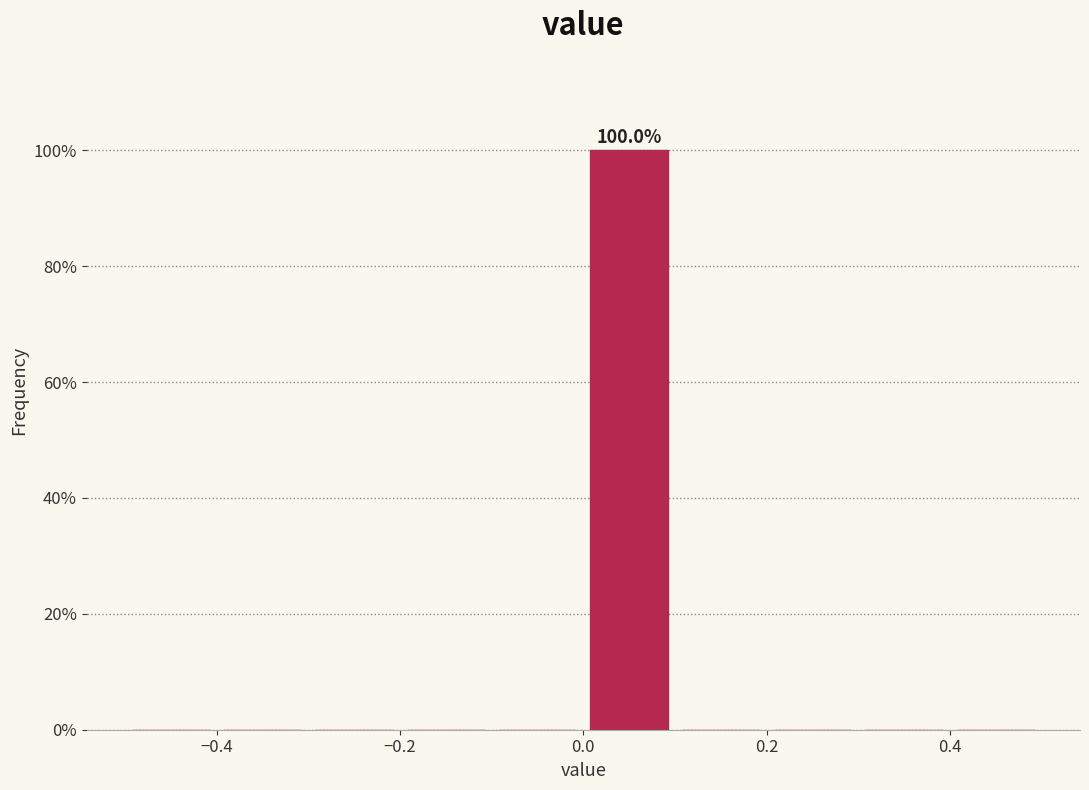

Which range on the x-axis has the tallest bar?

0.0 to 0.1